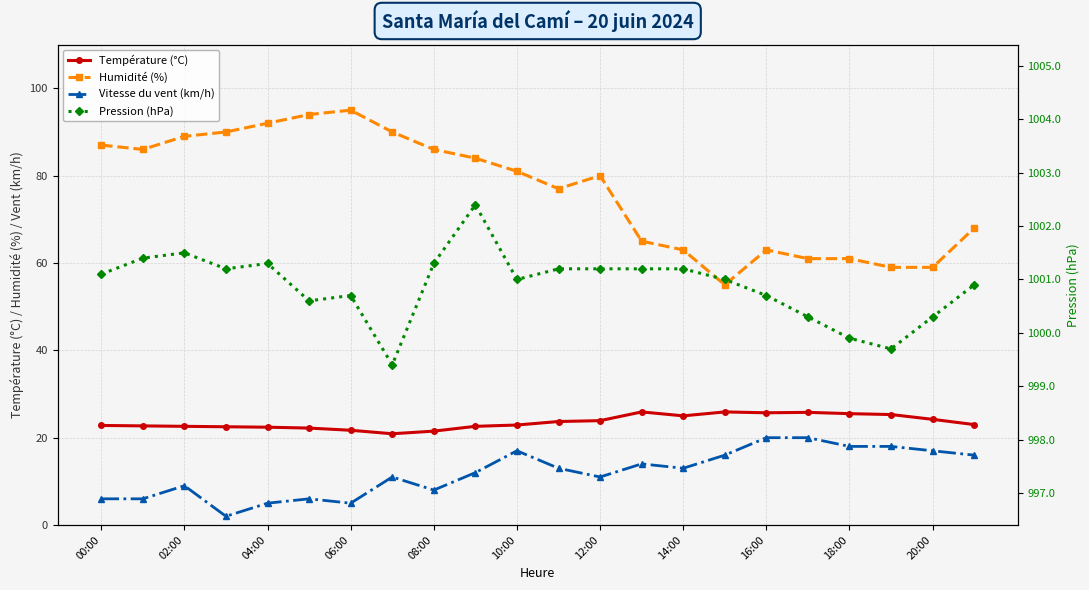

True or false: Vitesse du vent (km/h) and Pression (hPa) intersect in this chart.

False